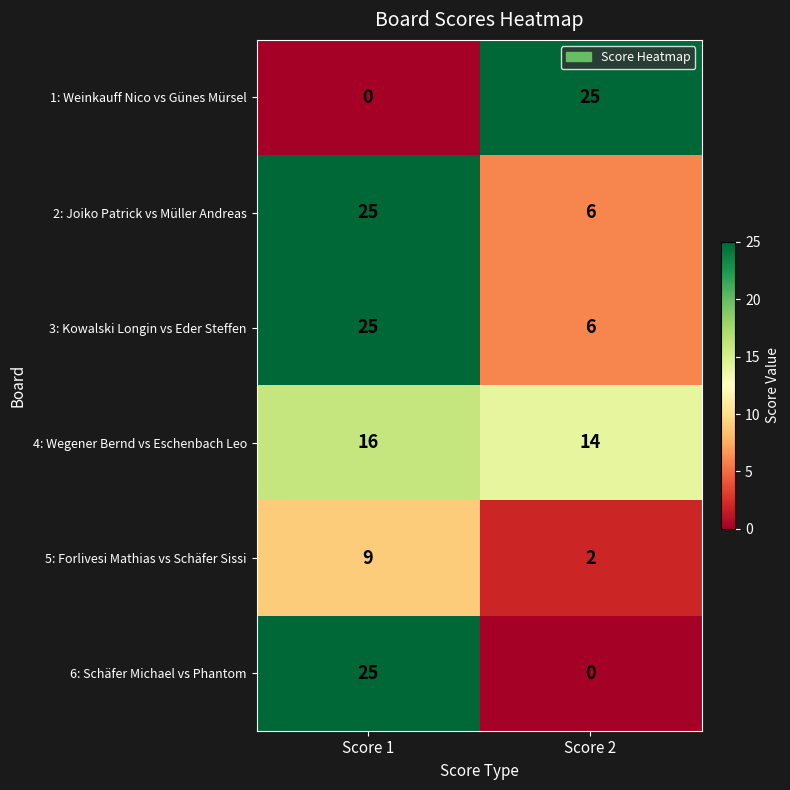

What is the difference between the highest and lowest values at Score 1?

25